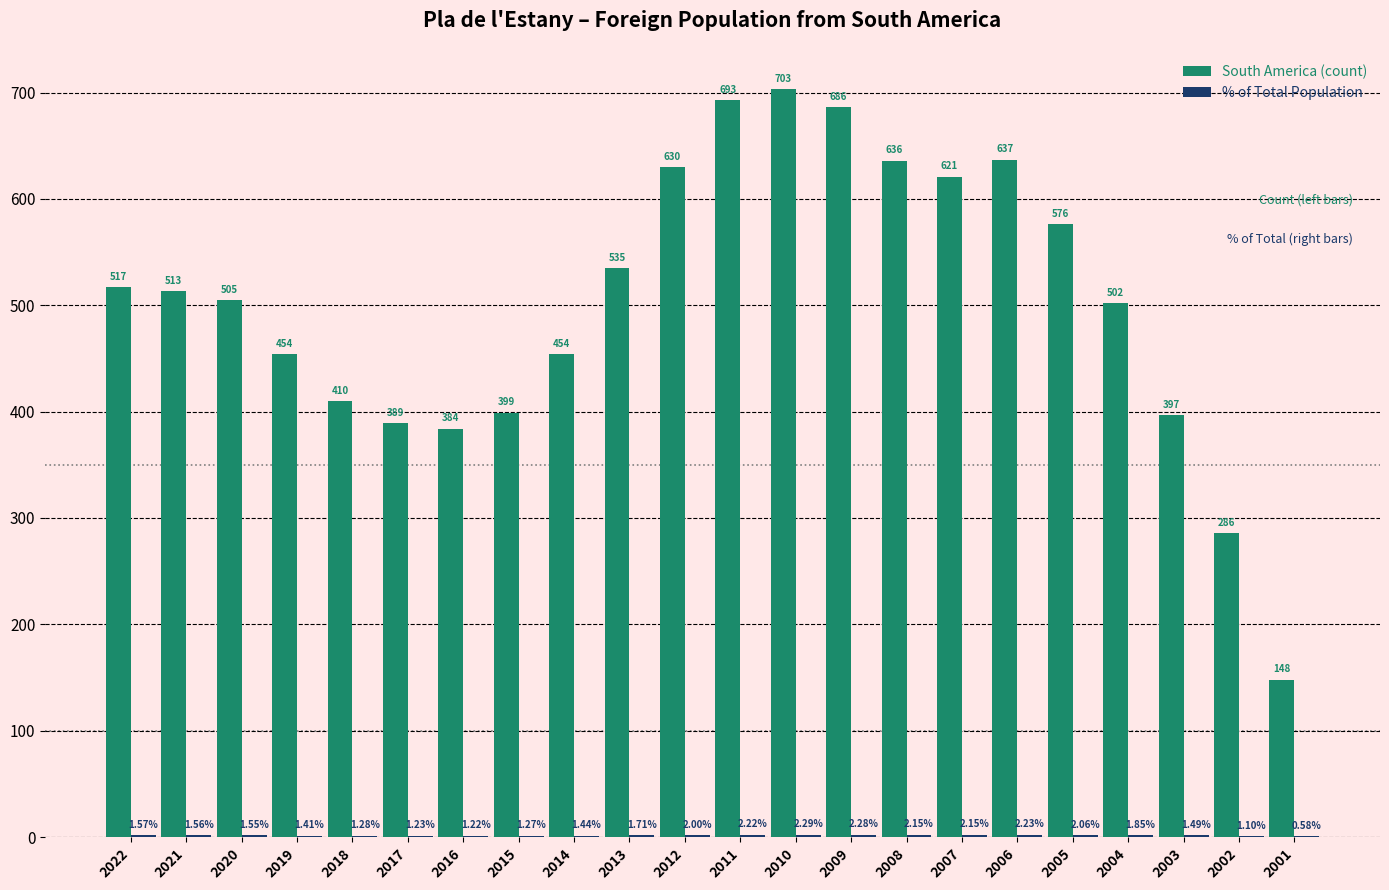

At which category is the sum across all series the highest?

2010